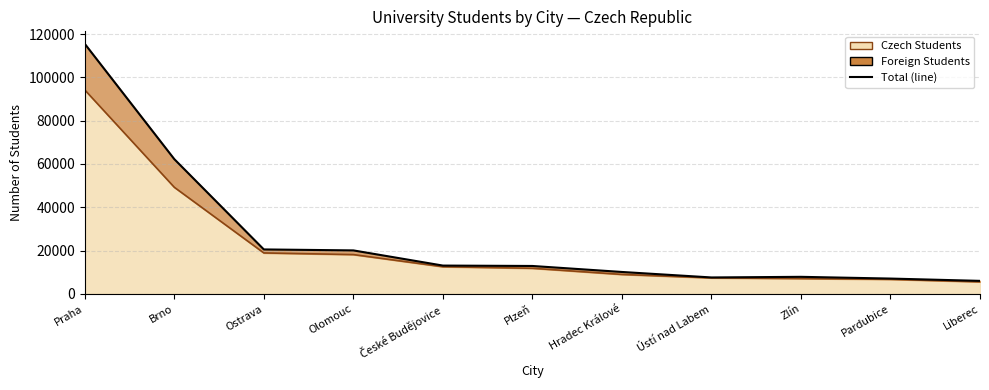

What is the smallest value displayed?

5542